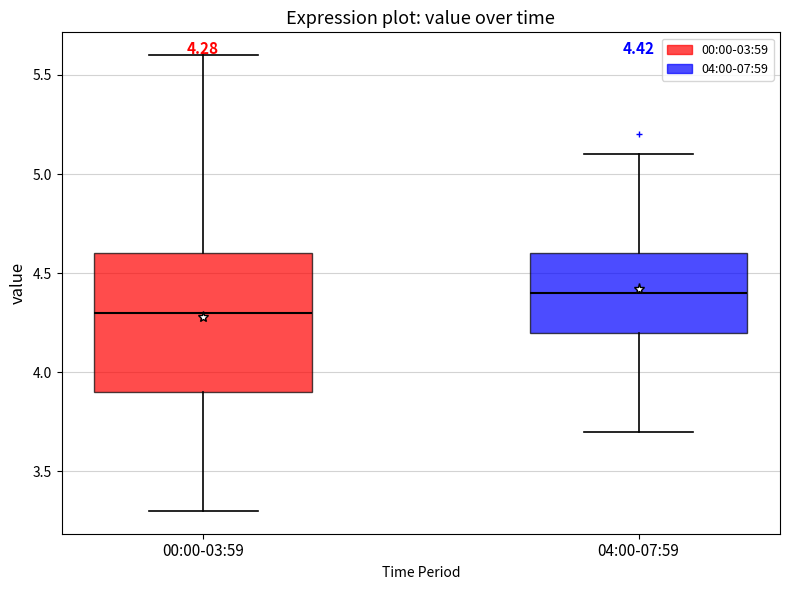

Comparing the boxes themselves (not the whiskers), which one is the tallest?

00:00-03:59